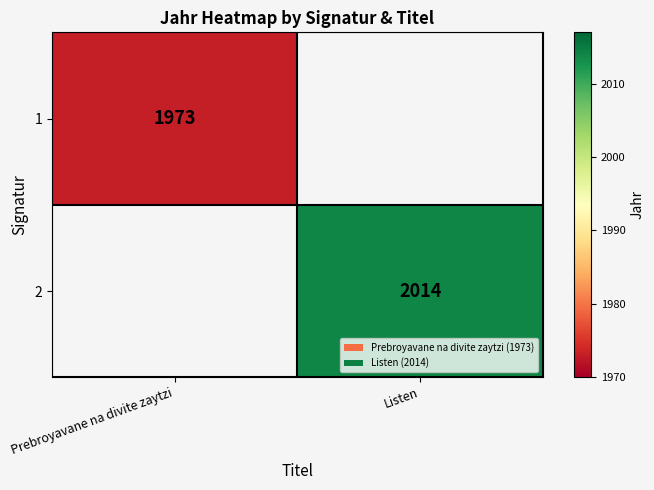

Which label corresponds to the smallest value in the chart?

Prebroyavane na divite zaytzi